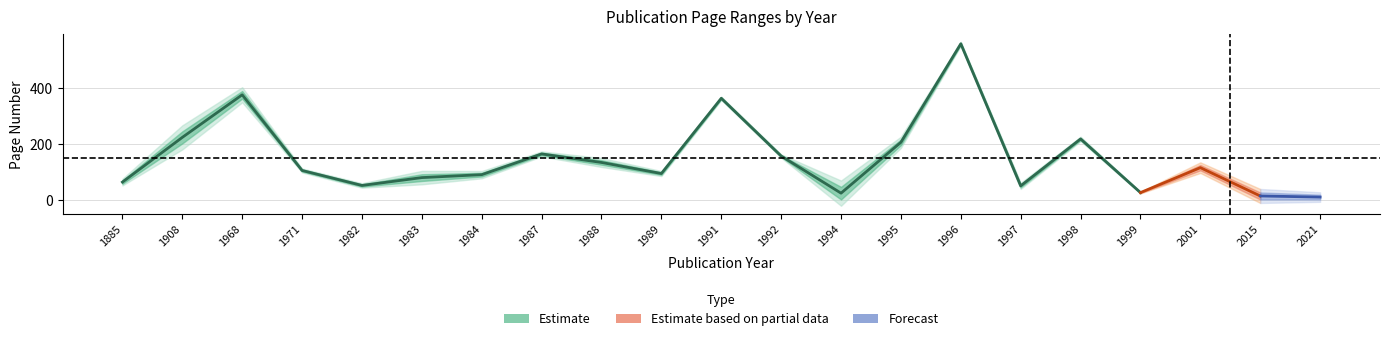

What is the maximum value for page_end?

560